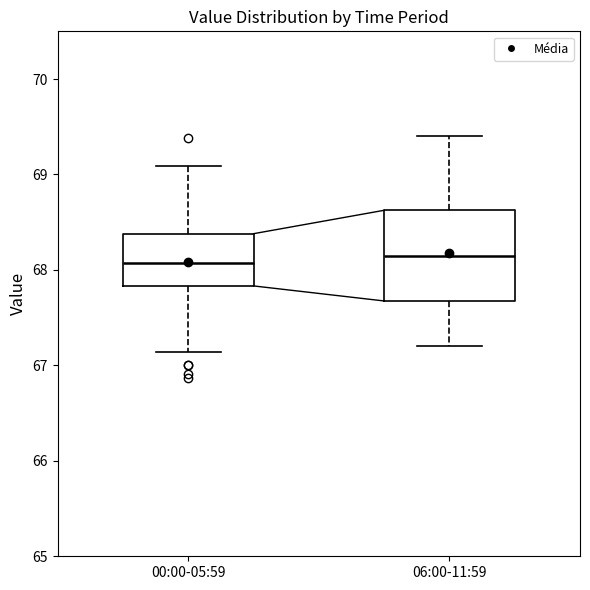

Reading left to right, read every box against the y-axis: the position of its median line, the range the box covers, and the ends of its whiskers. The values are not printed on the chart, so give them approximately, as read against the axis.

00:00-05:59: median 68.1, box 67.8 to 68.4, whiskers 67.1 to 69.1
06:00-11:59: median 68.2, box 67.7 to 68.6, whiskers 67.2 to 69.4